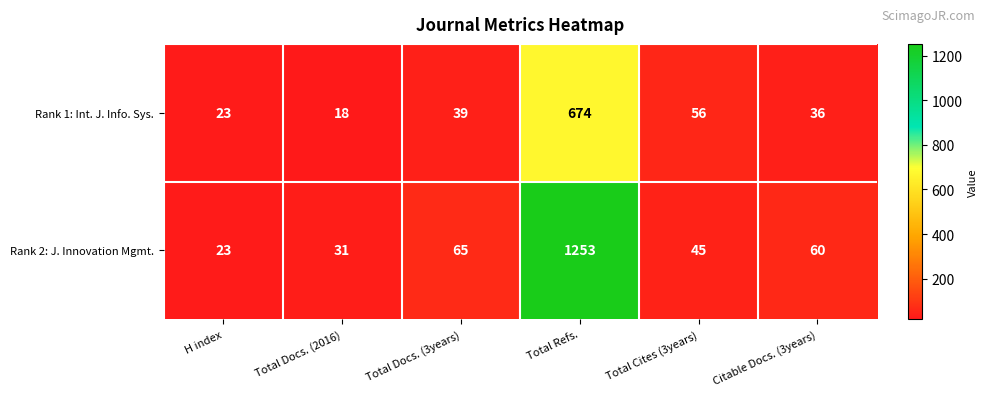

What is the sum of the Rank 1: Int. J. Info. Sys. values at Total Docs. (2016) and Total Docs. (3years)?

57